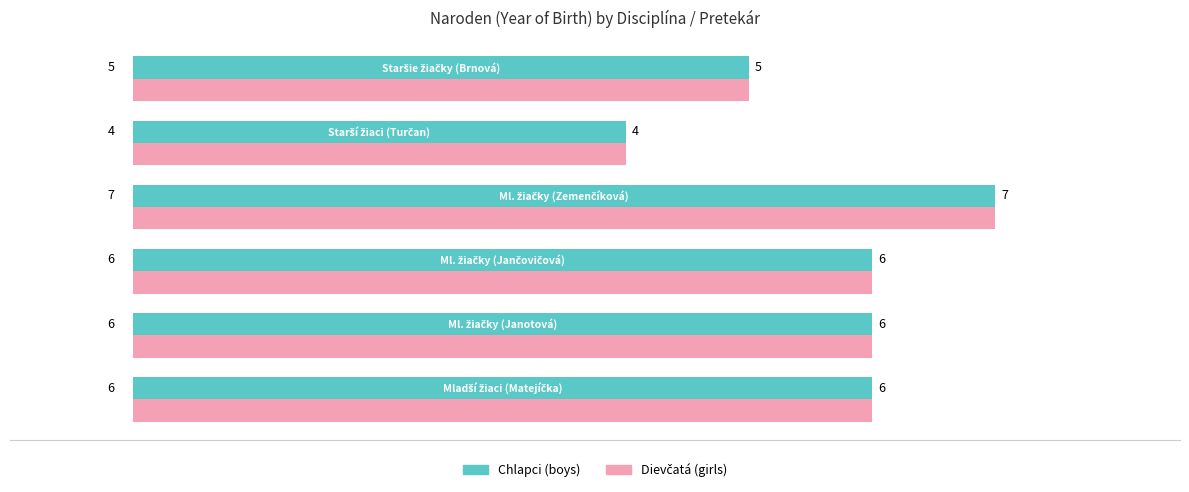

What is the greatest value displayed?

7